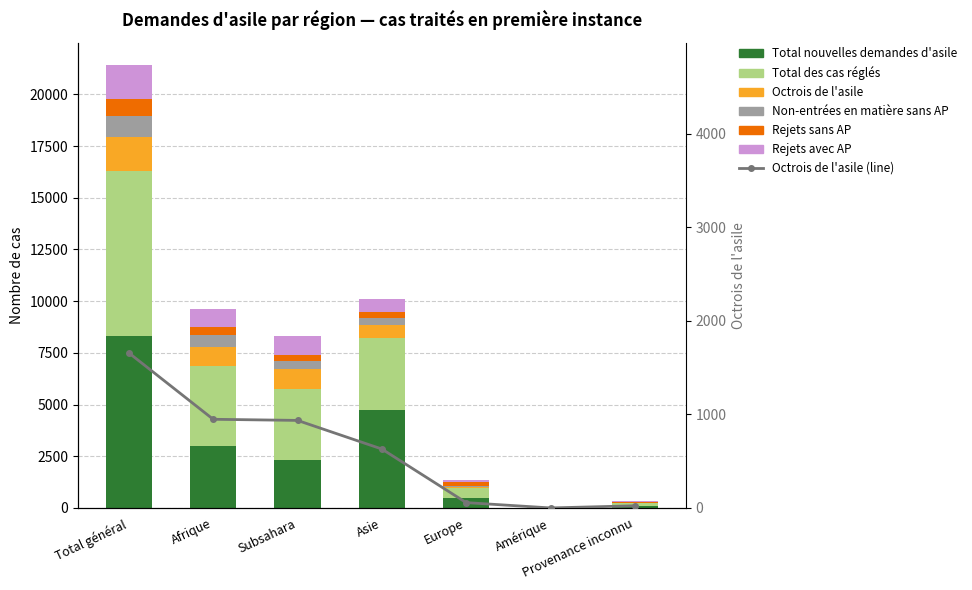

How many positive values does the Non-entrées en matière sans AP series have?

6